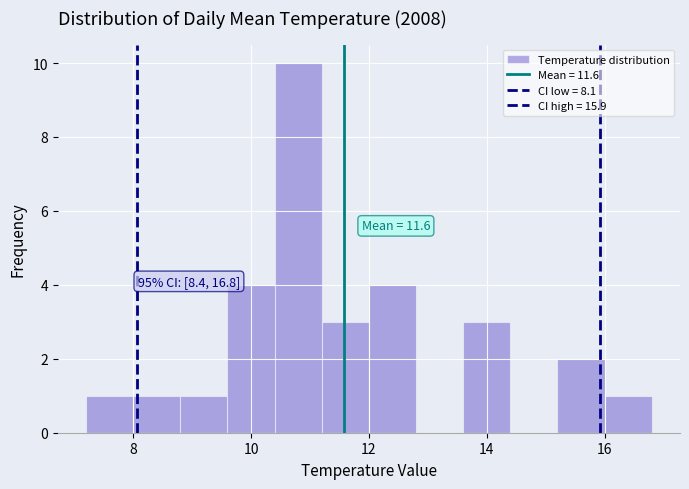

Which range on the x-axis has the tallest bar?

10.4 to 11.2